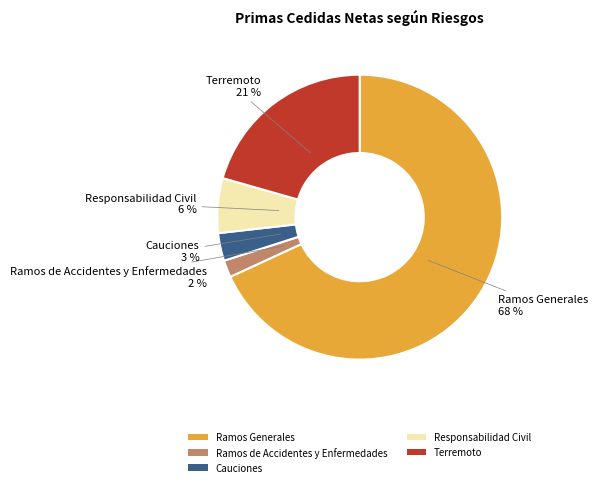

Approximately how many times larger is the value at Ramos de Accidentes y Enfermedades compared to Responsabilidad Civil?

0.3